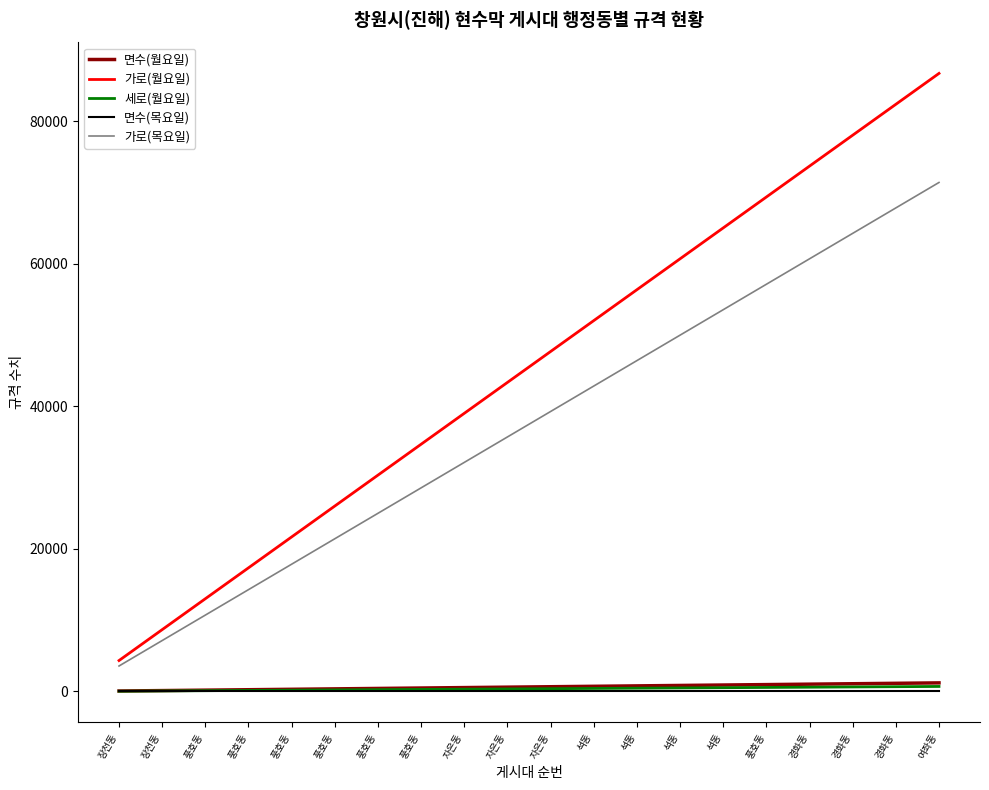

Rank the series at 풍호동 from lowest to highest value.

면수(목요일), 세로(월요일), 면수(월요일), 가로(목요일), 가로(월요일)